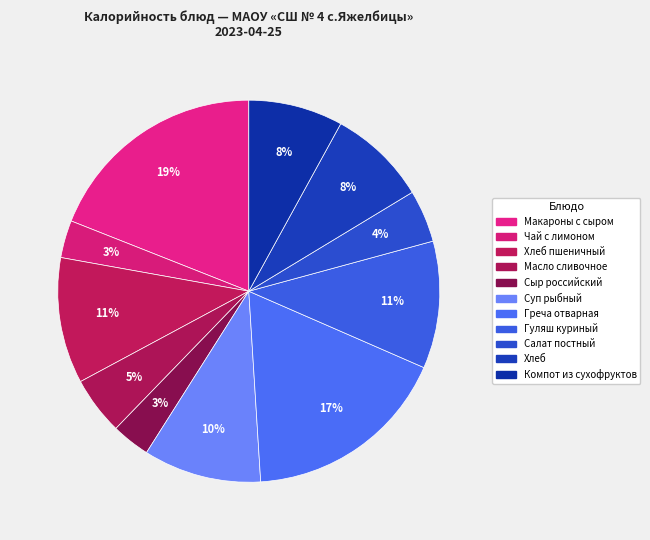

How many segments does this pie chart have?

11